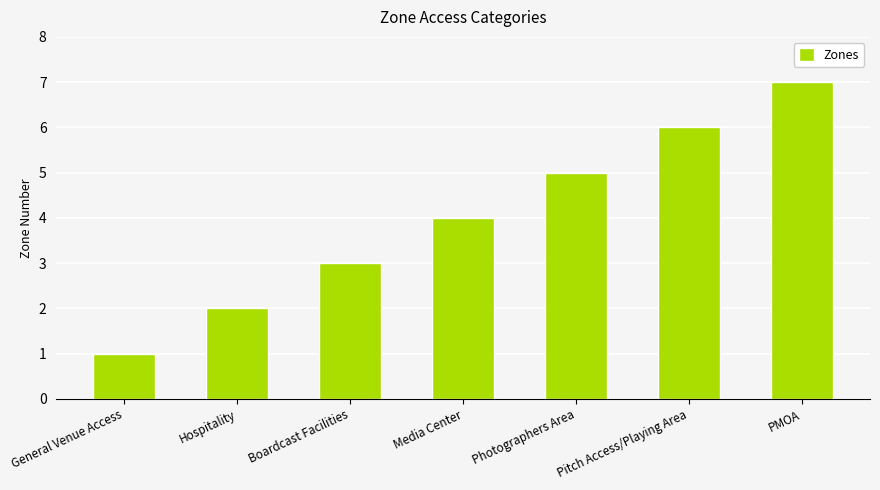

What is the value of the 4th bar from the left?

4